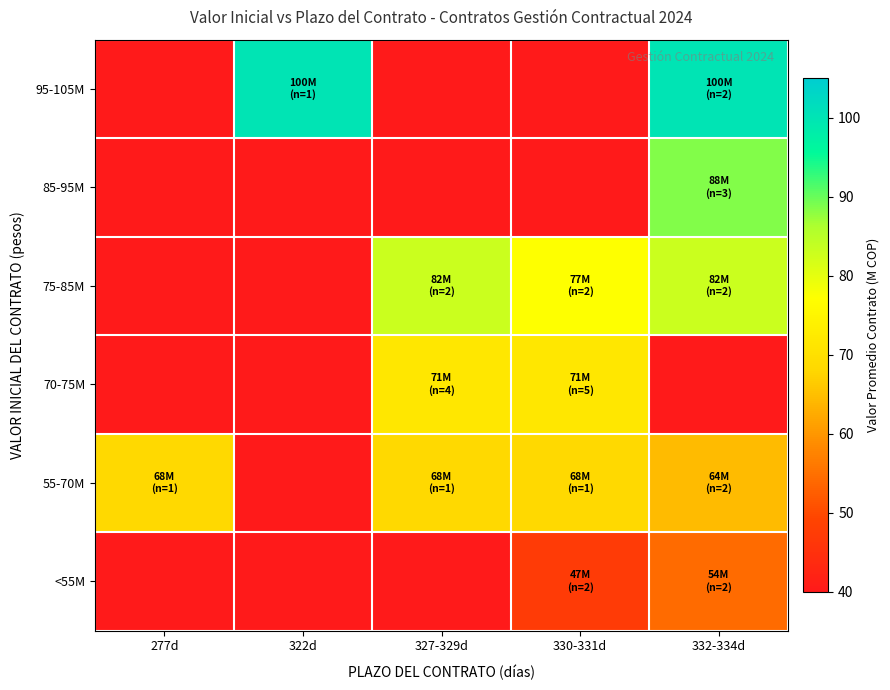

How many positive values does the 55-70M series have?

4